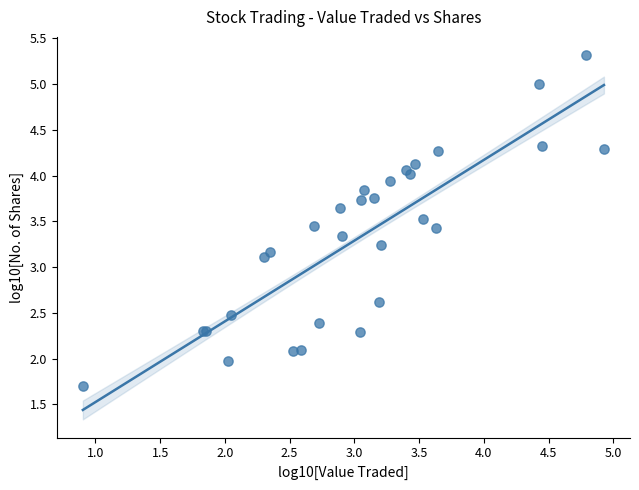

What Y value in the scatter plot is closest to 3?

3.1